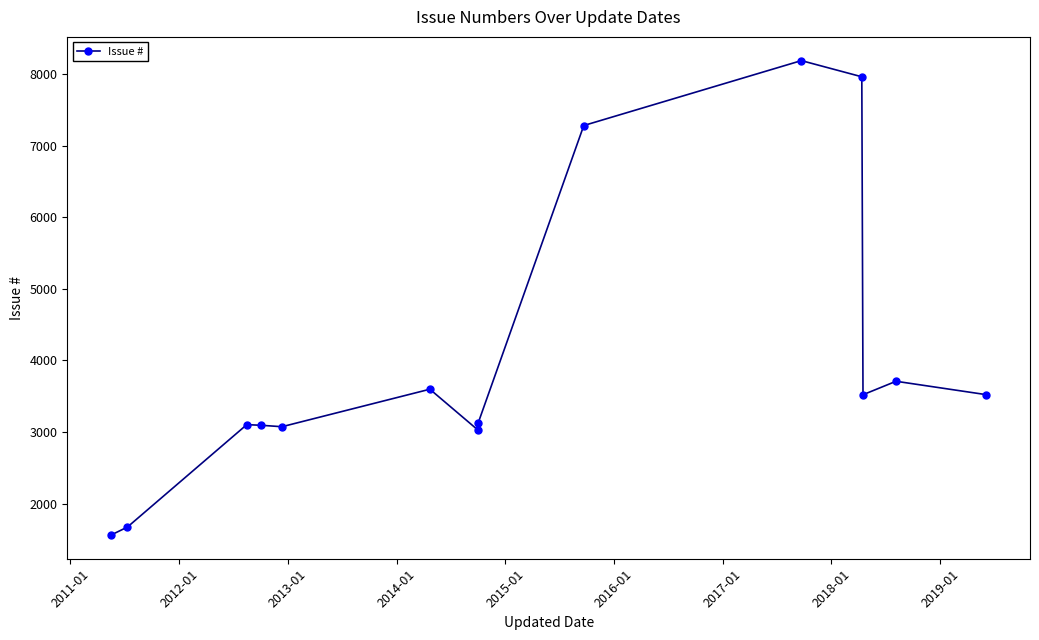

Is this an area chart (filled region under the line)?

No